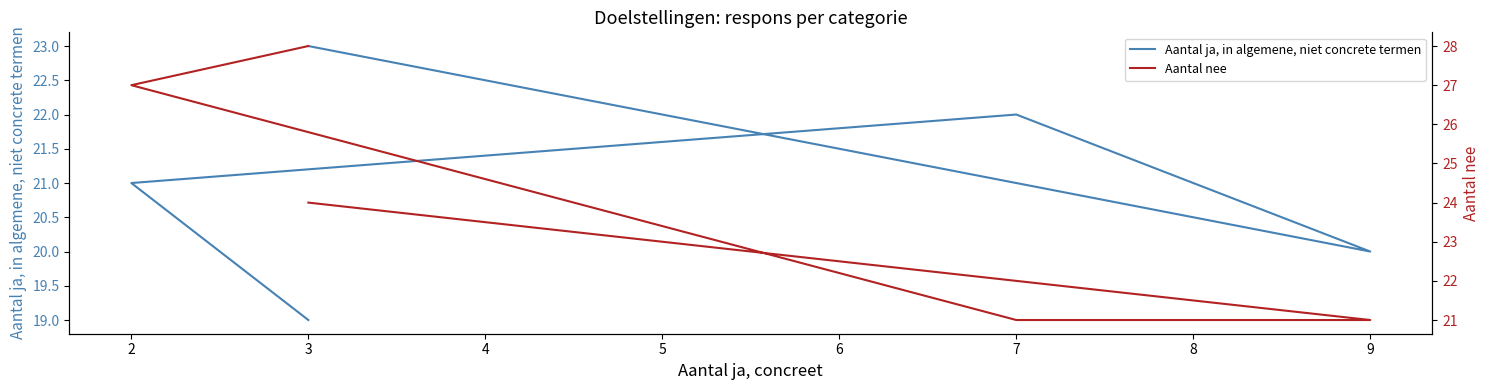

The value of Aantal nee at 2 is 43. True or false?

False